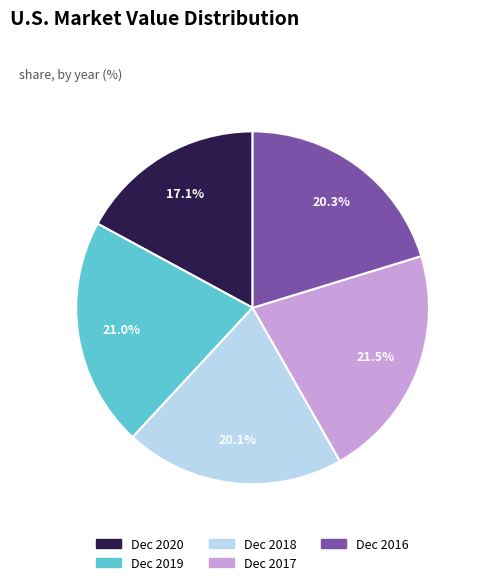

What percentage do Dec 2020 and Dec 2019 together represent?

38.1%